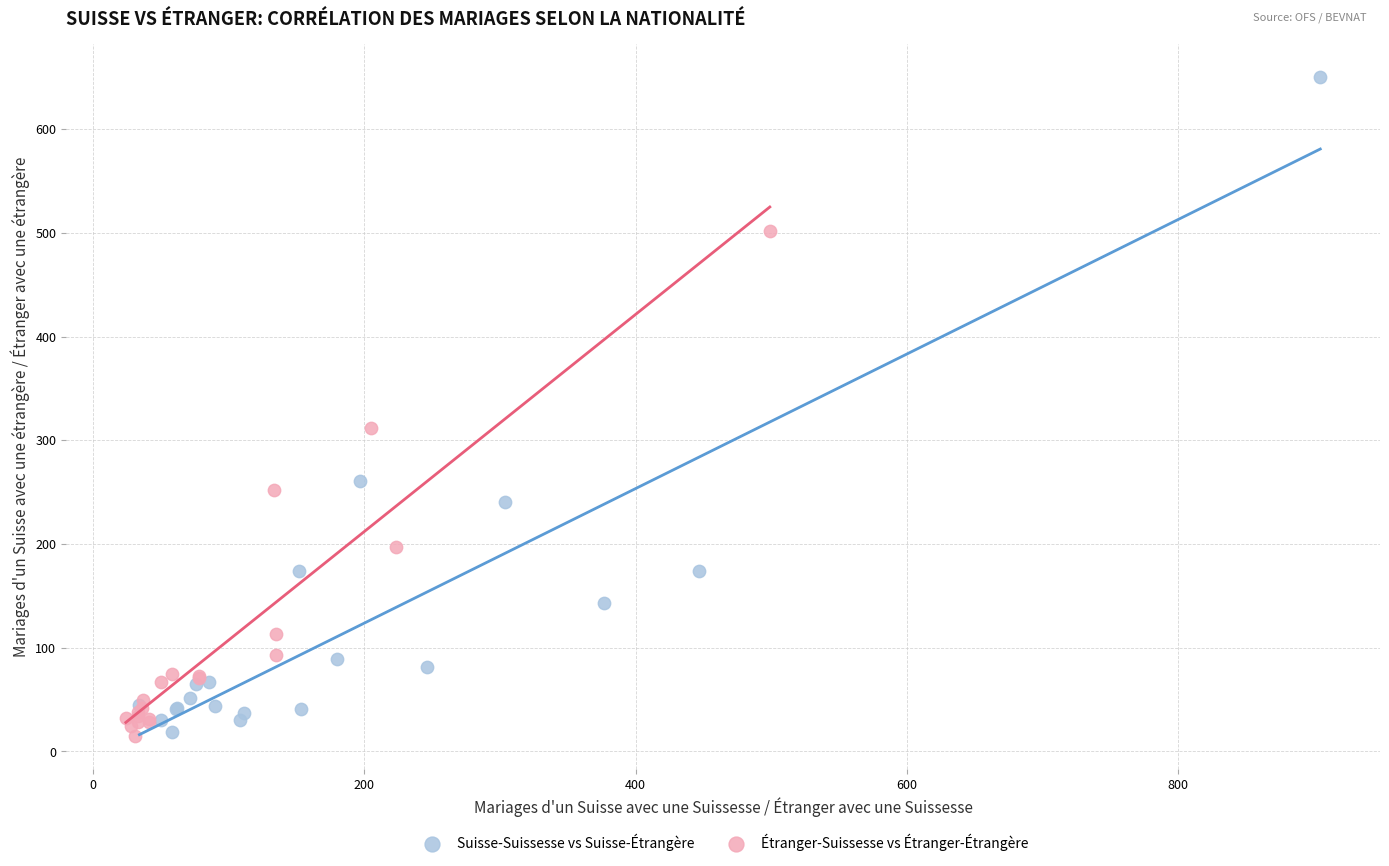

Which series has the largest Y range (max minus min)?

Suisse-Suissesse vs Suisse-Étrangère